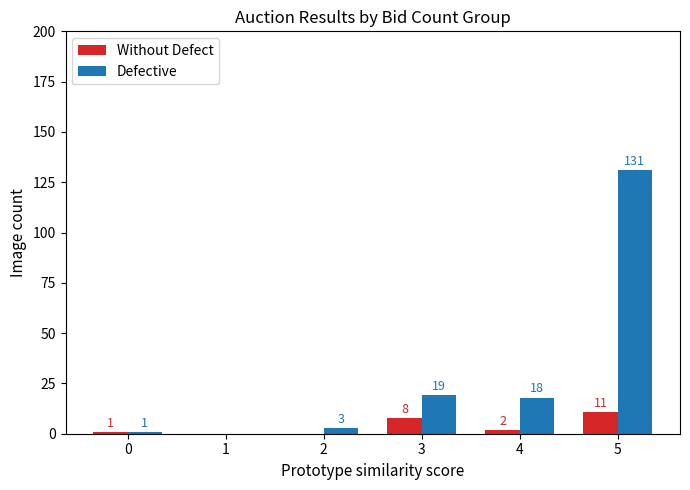

Which series has the largest total across all categories?

Without Defect